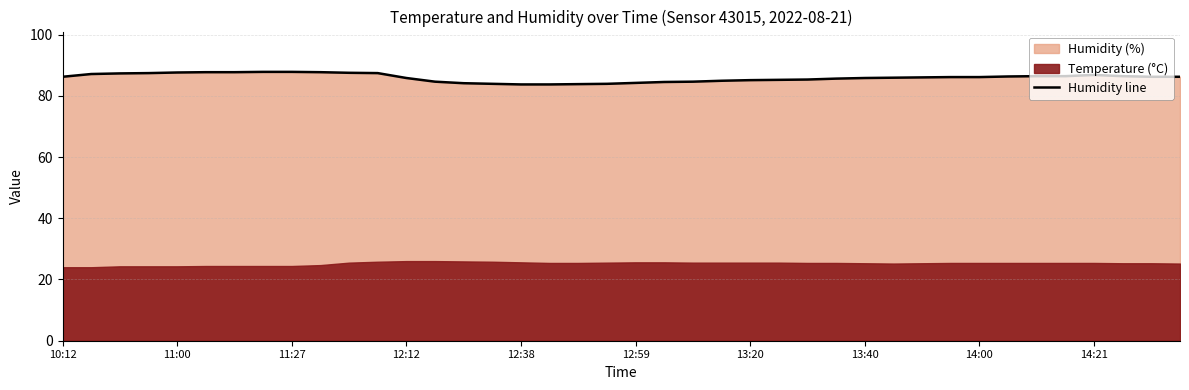

What is the lowest value of the Humidity line series?

83.7